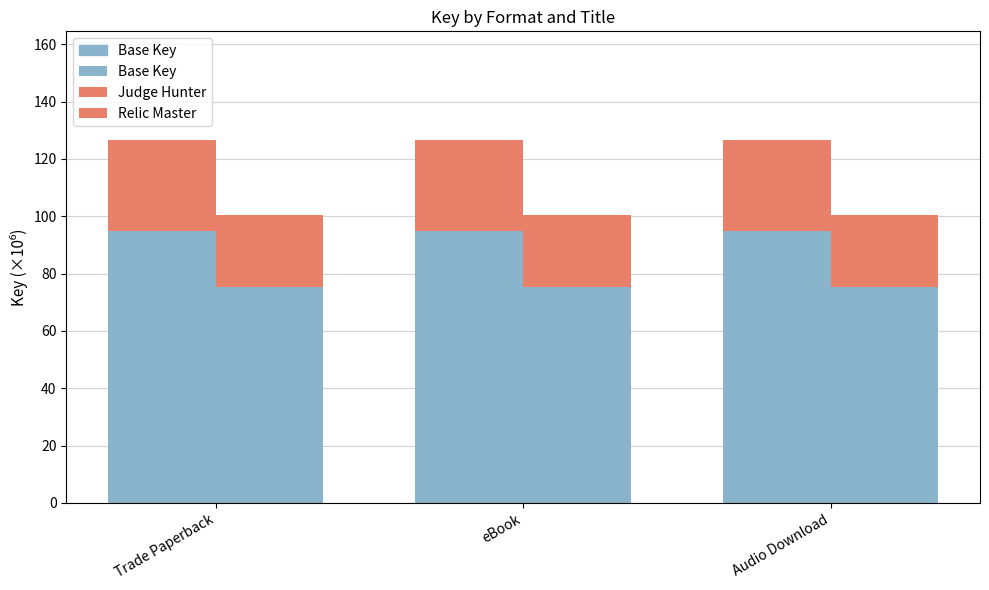

At which label is Relic Master closest to 25?

Trade Paperback